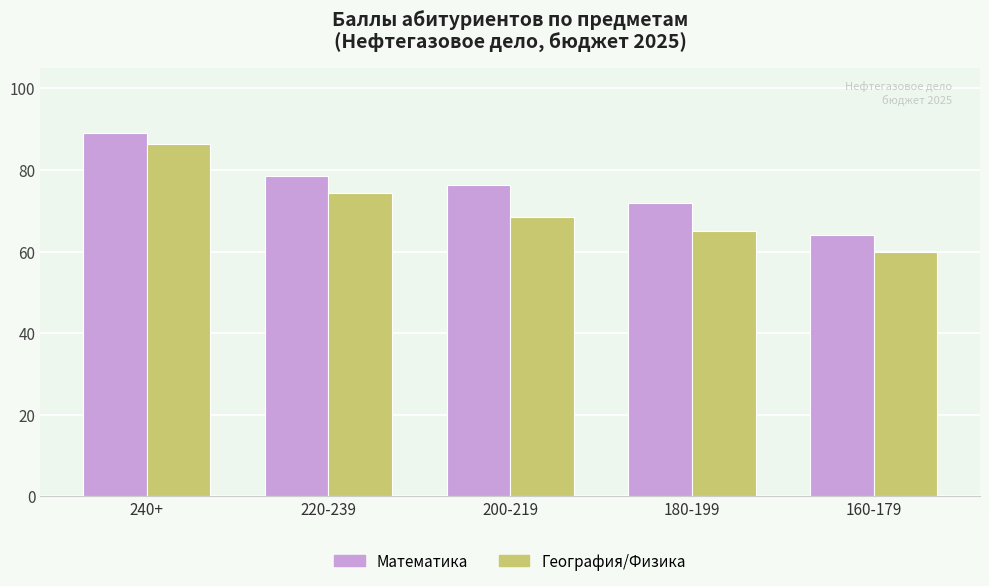

Which series has the largest total across all categories?

Математика